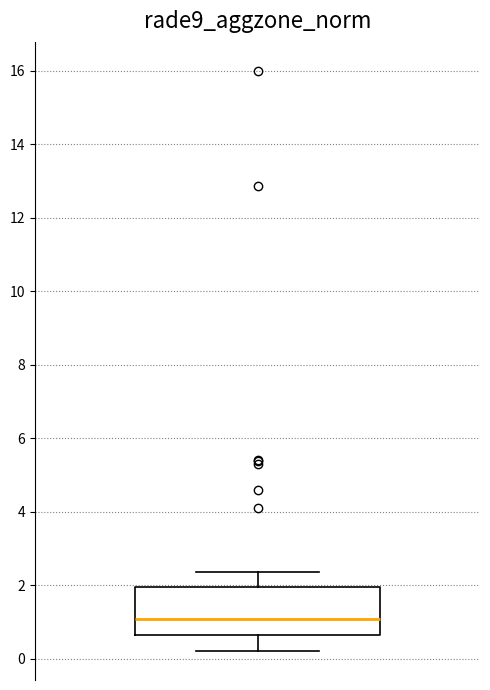

Transcribe this box plot: give where the median line is, the range the box spans, and where the two whiskers end, as read against the y-axis. The values are not printed on the chart, so give them approximately, as read against the axis.

median 1.0, box 0.6 to 2.0, whiskers 0.2 to 2.4